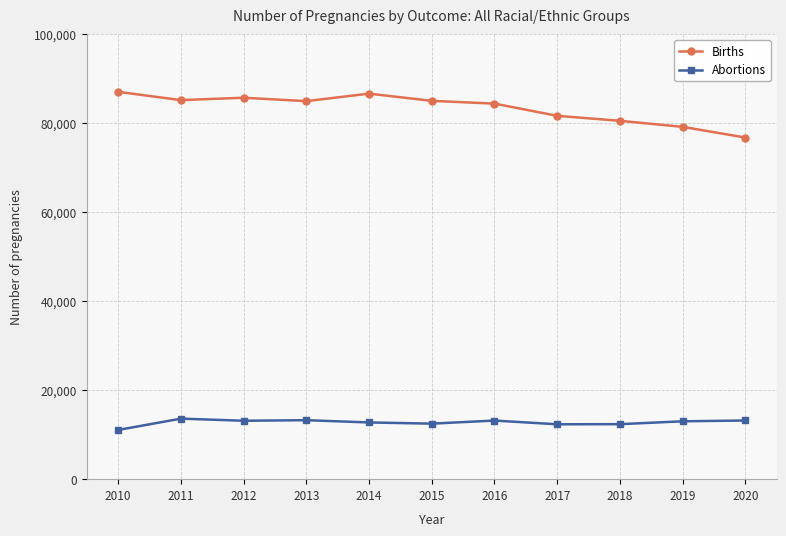

Count the number of data series in this chart.

2